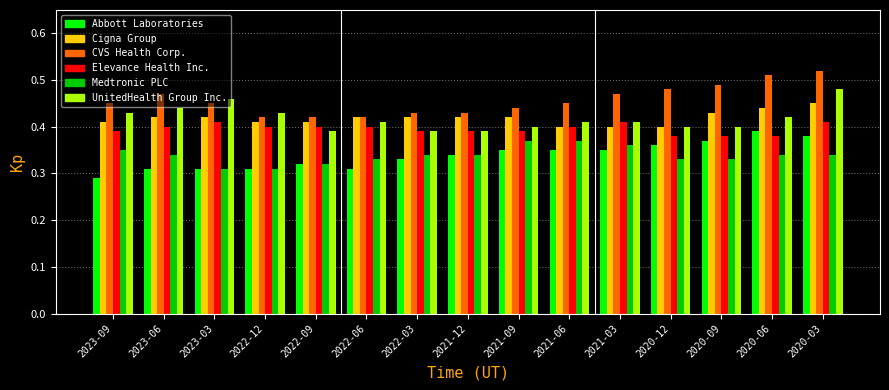

What is the sum of the Medtronic PLC values at 2023-06 and 2021-06?

0.7